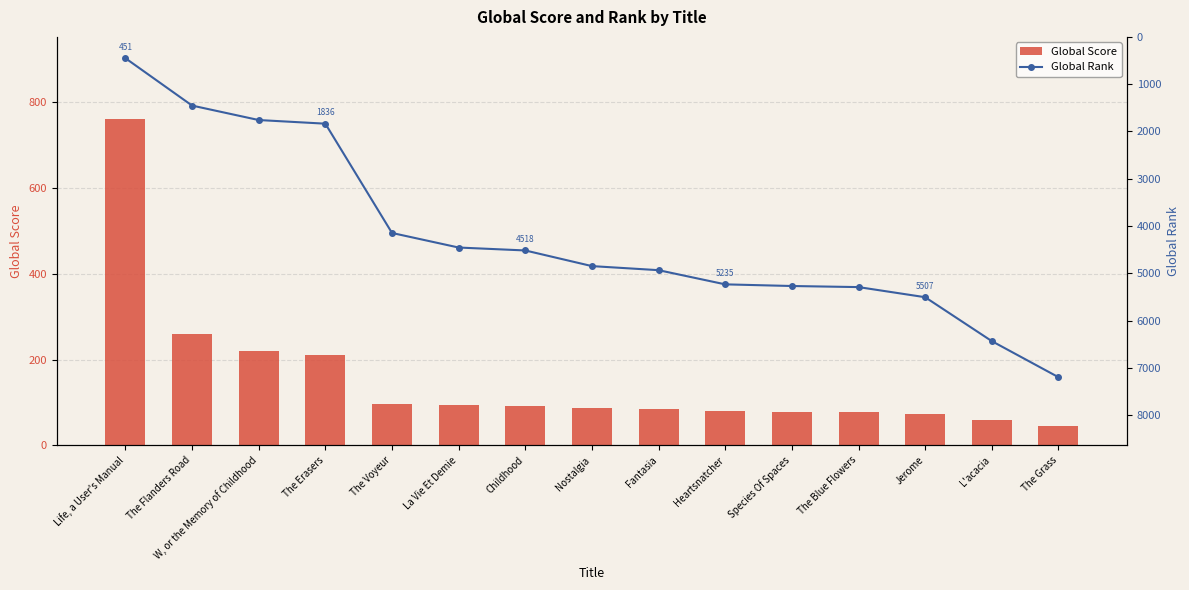

List the series in order of their peak value, lowest first.

Global Score, Global Rank